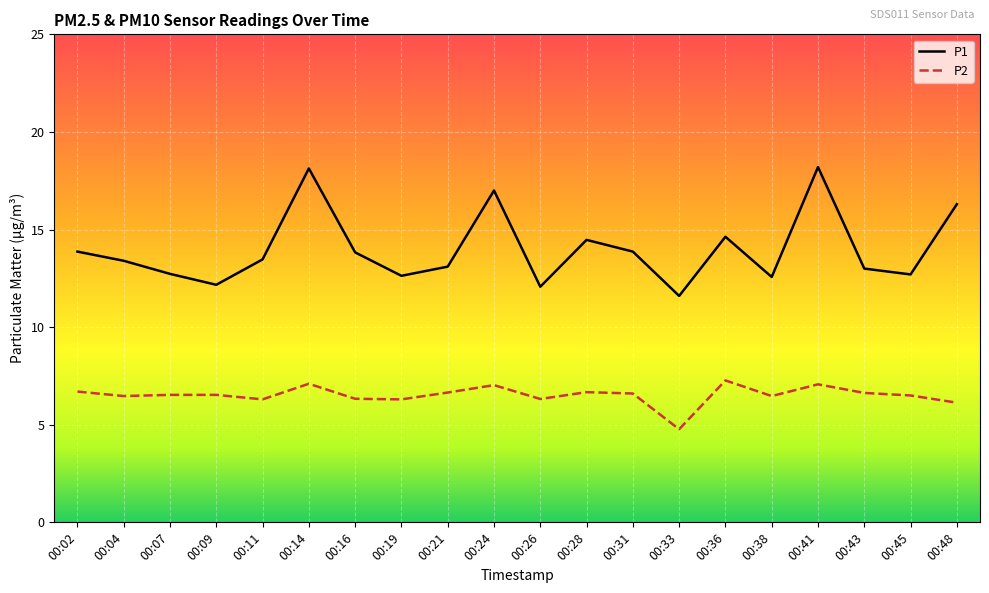

What is the spread (max minus min) of values at 00:28?

7.8